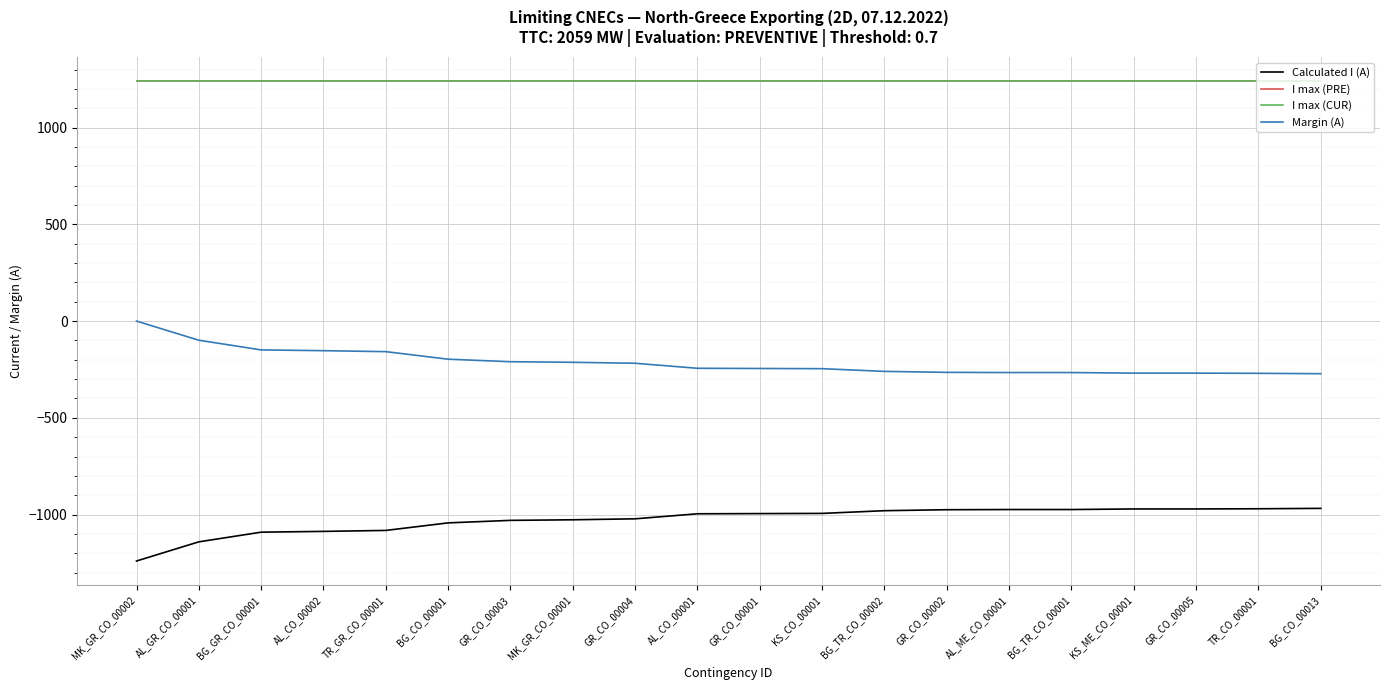

Does the chart display data point markers on the line(s)?

No